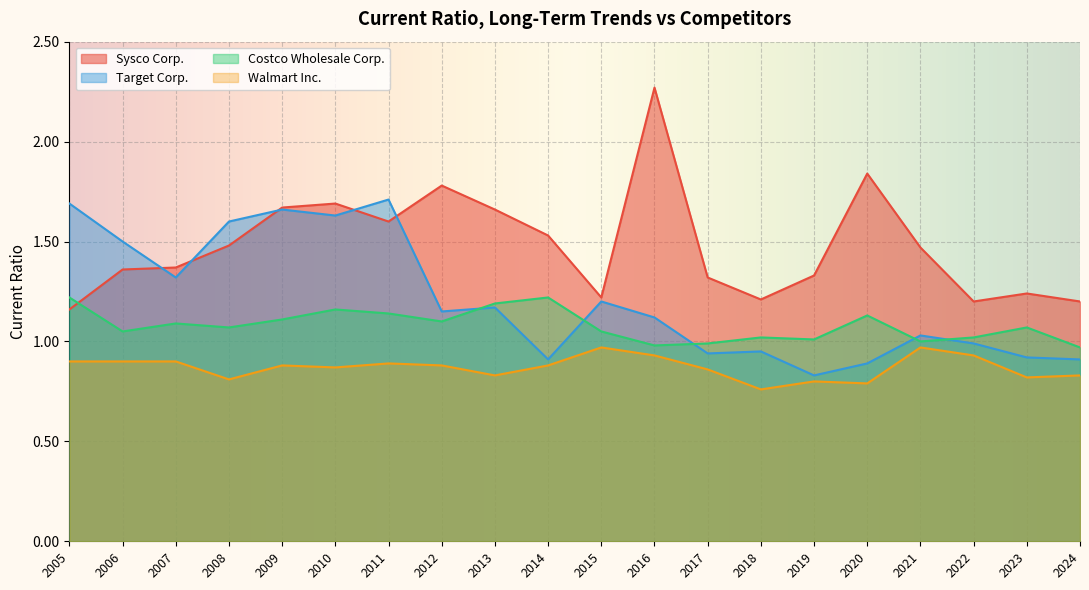

True or false: Walmart Inc. and Target Corp. intersect in this chart.

False